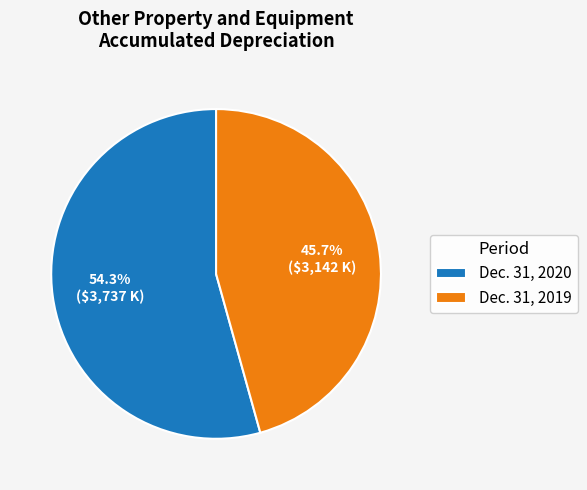

Between Dec. 31, 2019 and Dec. 31, 2020, which is larger?

Dec. 31, 2020